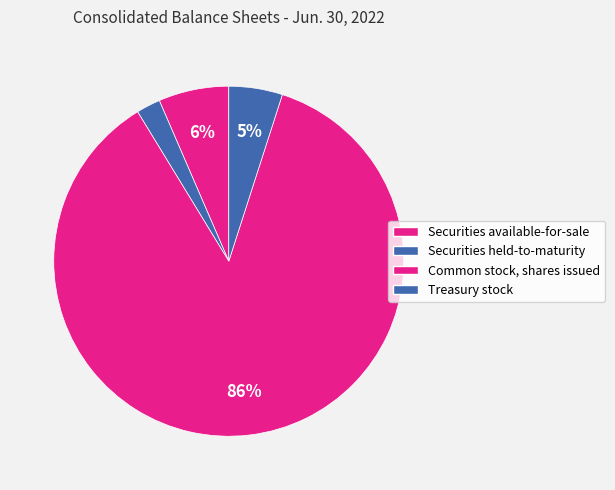

What percentage is the Securities available-for-sale slice, to the nearest percent?

6%